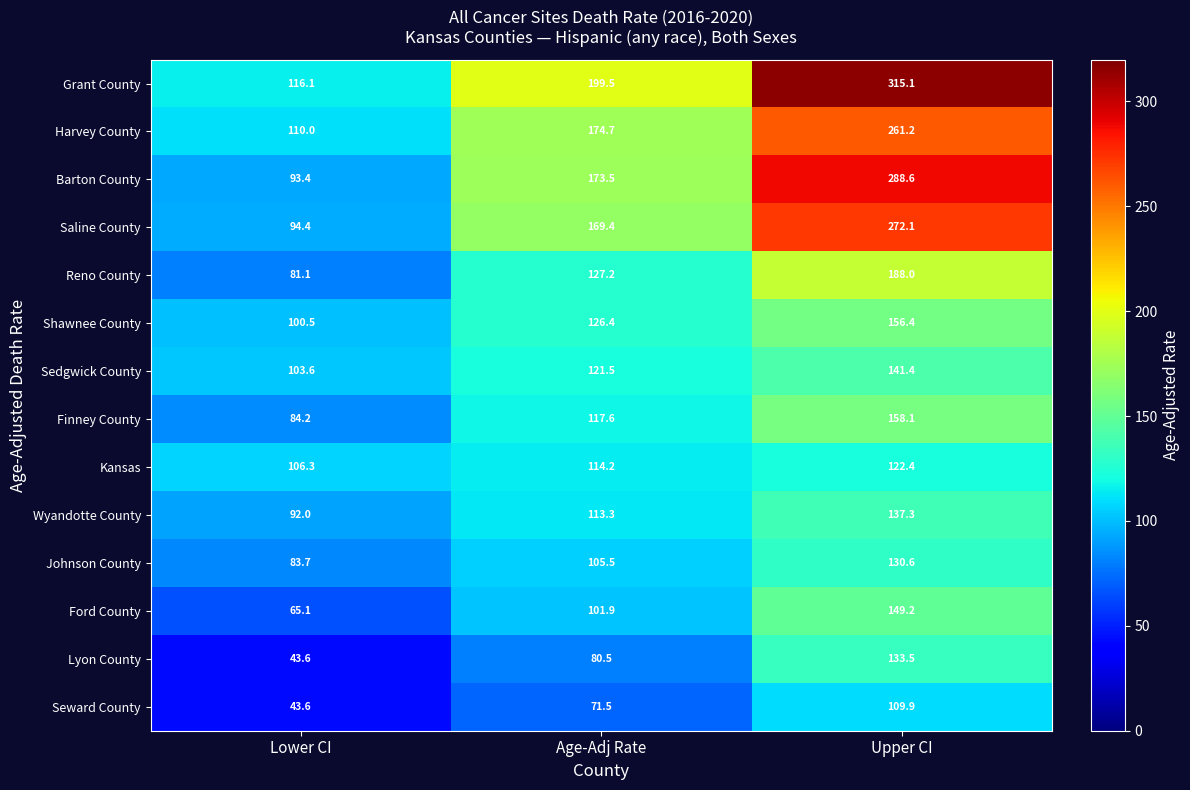

What is the total value across all series at Upper CI?

2563.8